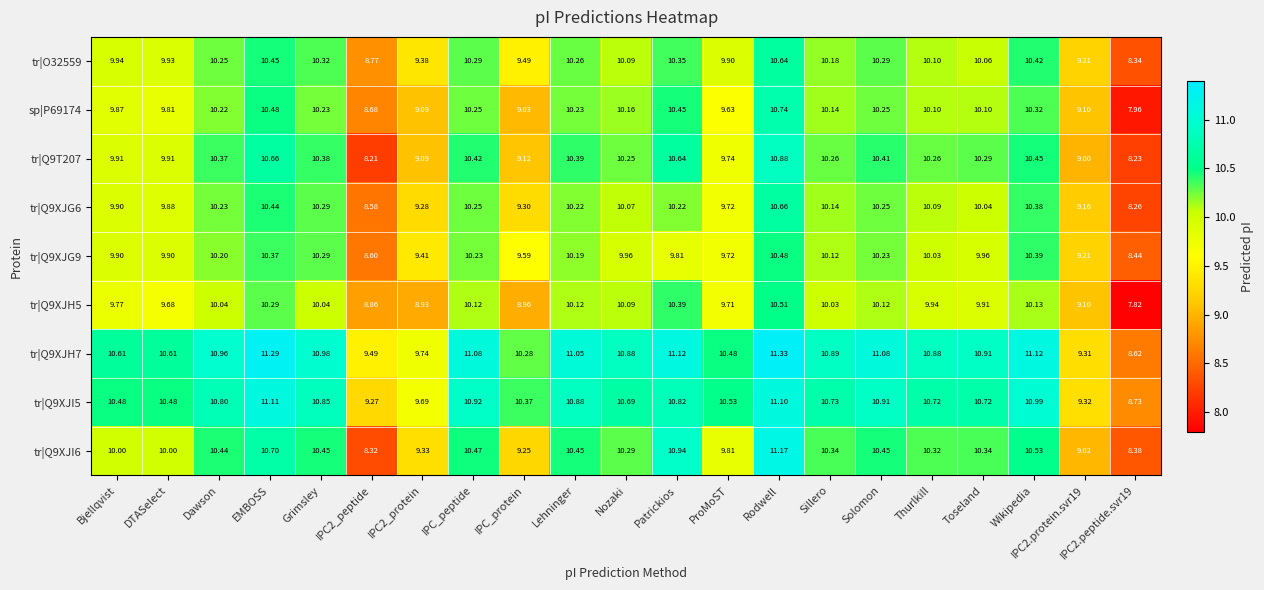

How many distinct data groups are displayed?

9